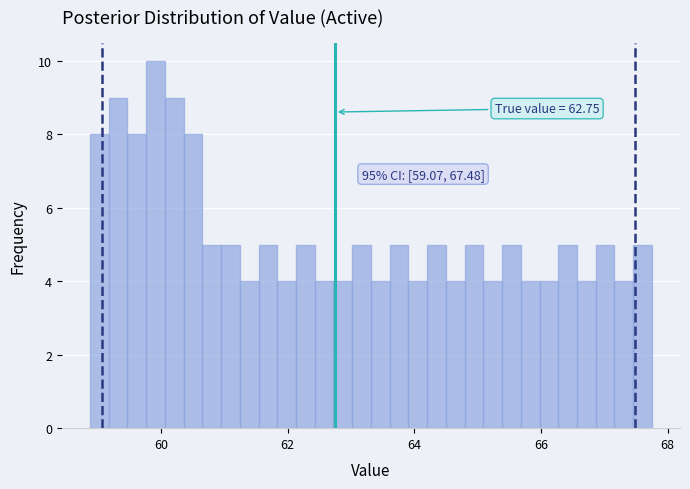

Around what value on the x-axis is the tallest bar? Give the approximate position of its centre, as read against the axis.

60.0